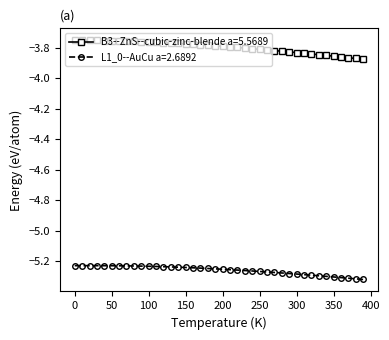

True or false: B3--ZnS--cubic-zinc-blende a=5.5689 and L1_0--AuCu a=2.6892 intersect in this chart.

False